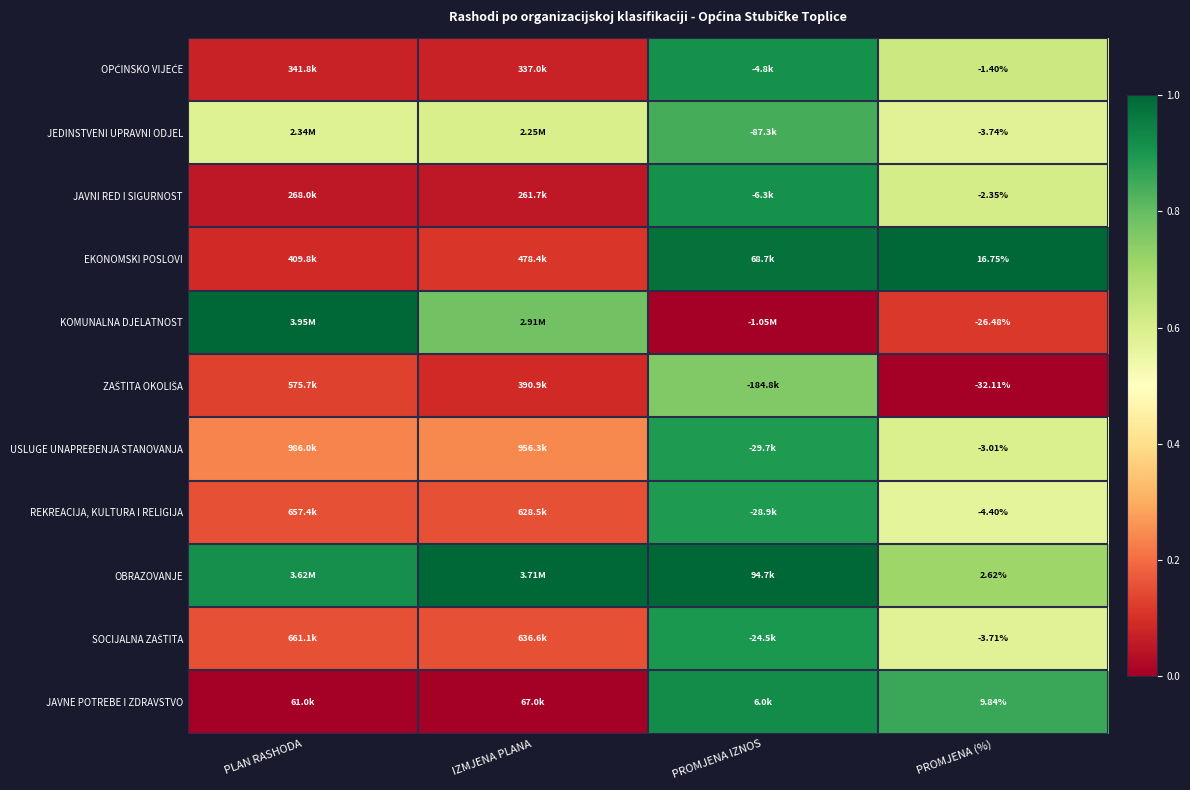

Is it true that JEDINSTVENI UPRAVNI ODJEL equals 0.2 at PROMJENA (%)?

False